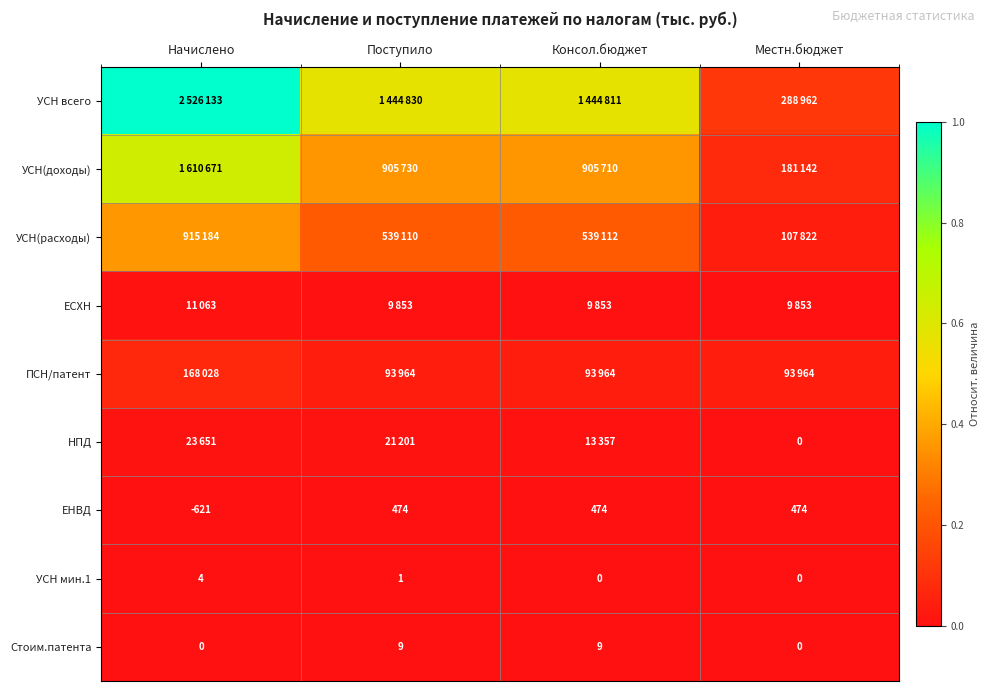

Is the value of УСН(доходы) at Начислено greater than the value of ПСН/патент at Консол.бюджет?

Yes